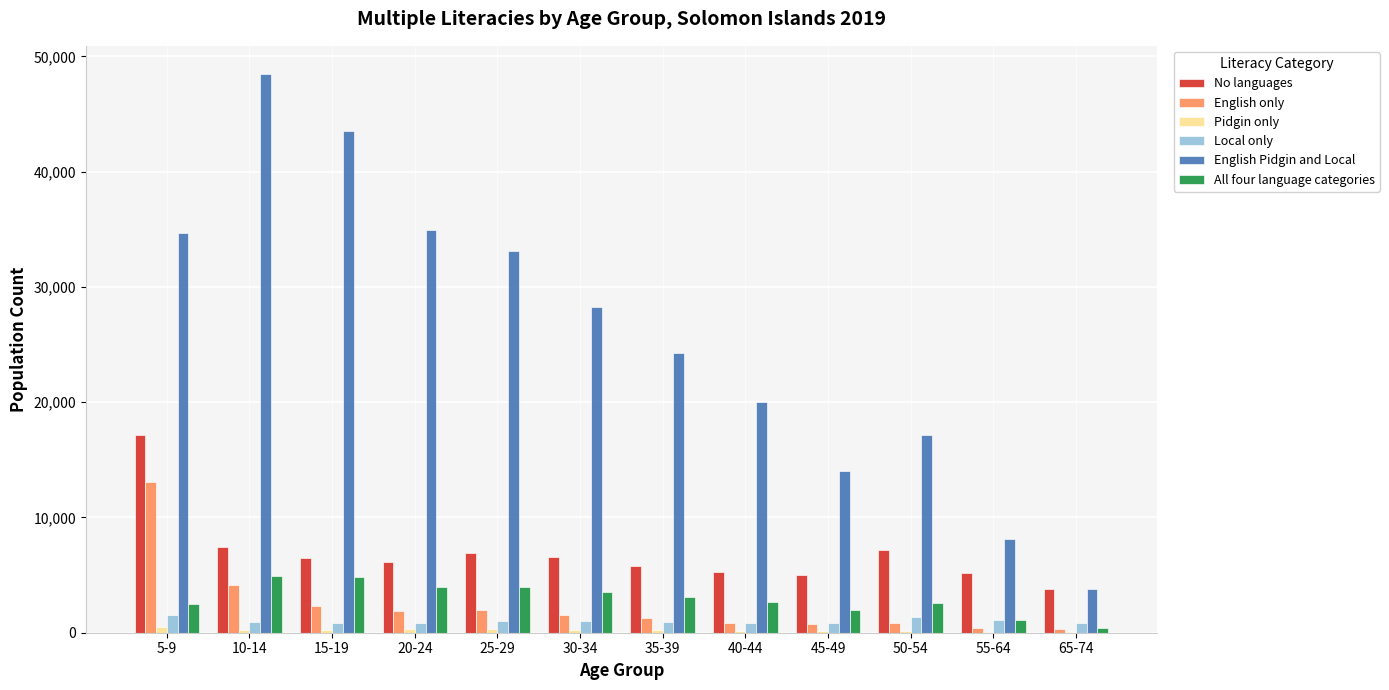

What is the sum of all All four language categories values?

35782